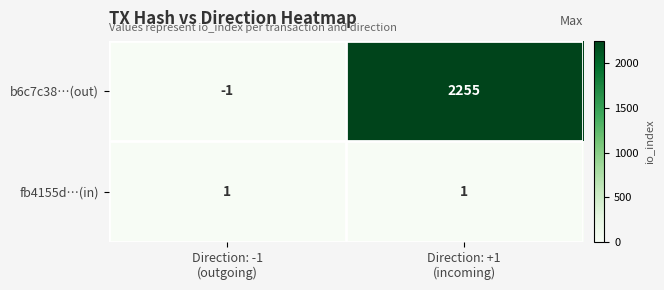

What is the sum of all b6c7c38…(out) values?

2254